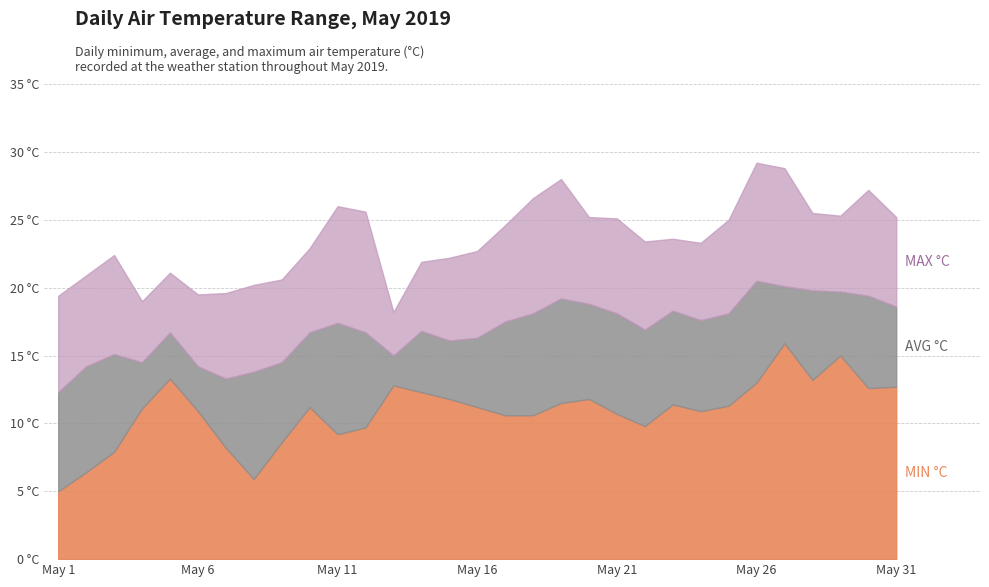

What is the difference between the AIR_TEMP (MIN °C) values at May 2 and May 6?

4.5